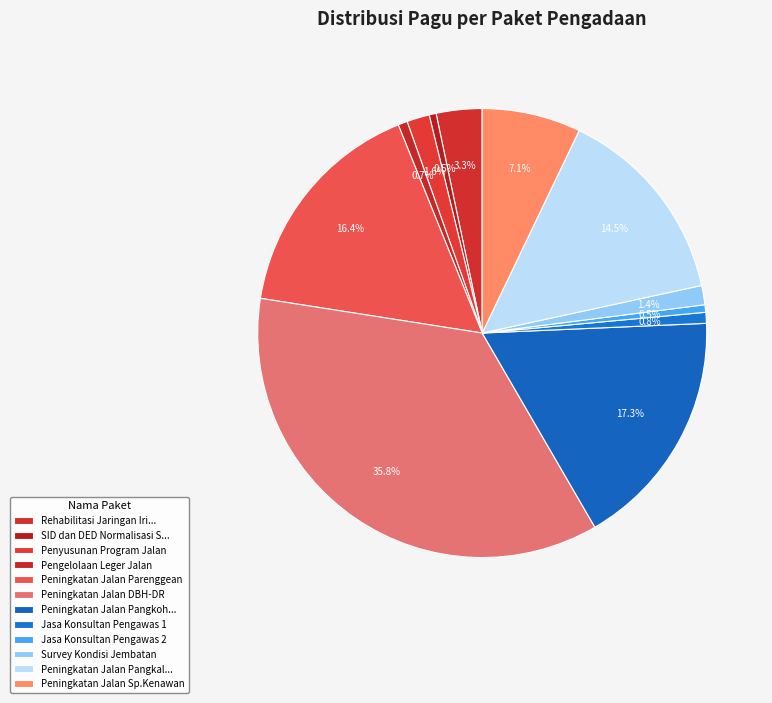

Is there a majority slice in this chart?

No